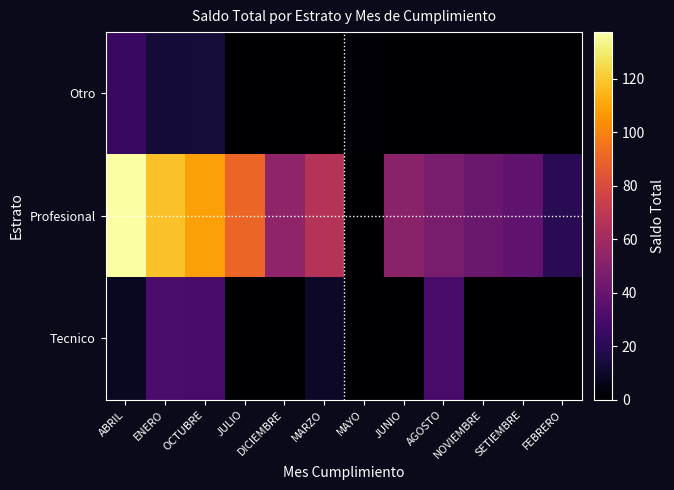

Reading left to right, transcribe all the data shown in this chart.

Otro: ABRIL=25.0	ENERO=13.0	OCTUBRE=13.5	JULIO=0.0	DICIEMBRE=0.0	MARZO=0.0	MAYO=2.0	JUNIO=0.0	AGOSTO=0.0	NOVIEMBRE=0.0	SETIEMBRE=0.0	FEBRERO=0.0
Profesional: ABRIL=137.5	ENERO=118.0	OCTUBRE=109.0	JULIO=90.5	DICIEMBRE=54.0	MARZO=67.0	MAYO=0.0	JUNIO=52.0	AGOSTO=46.0	NOVIEMBRE=41.0	SETIEMBRE=38.0	FEBRERO=20.0
Tecnico: ABRIL=9.0	ENERO=31.0	OCTUBRE=30.0	JULIO=0.0	DICIEMBRE=0.0	MARZO=10.0	MAYO=1.0	JUNIO=0.0	AGOSTO=30.0	NOVIEMBRE=0.0	SETIEMBRE=0.0	FEBRERO=0.0